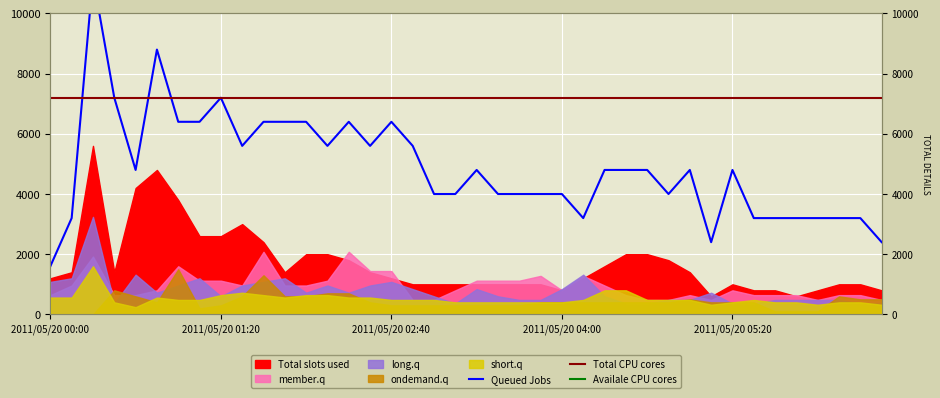

How many interior local peaks does the Queued Jobs series have?

8